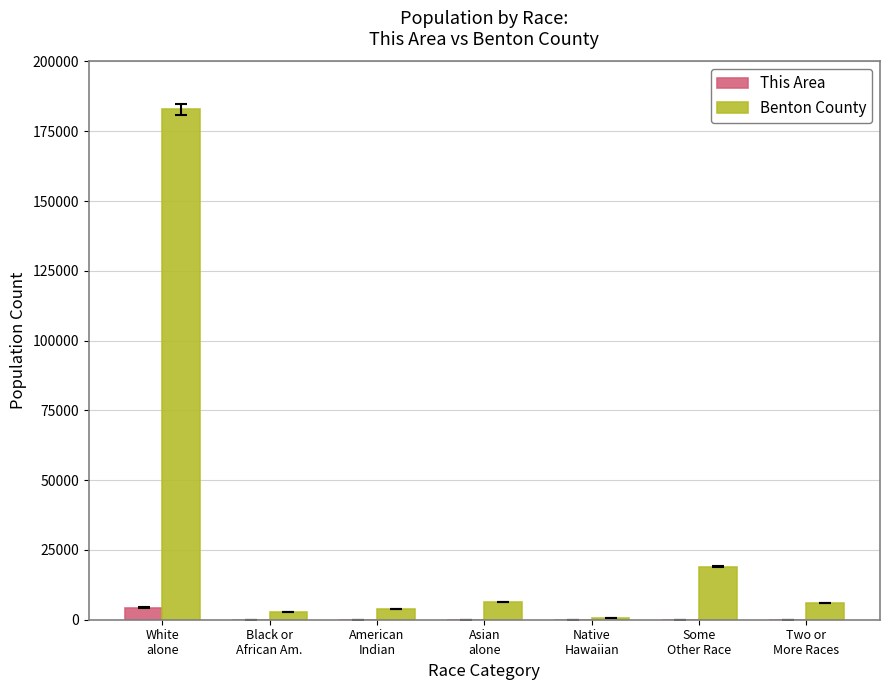

Are the bars grouped side by side (vs. stacked)?

Yes